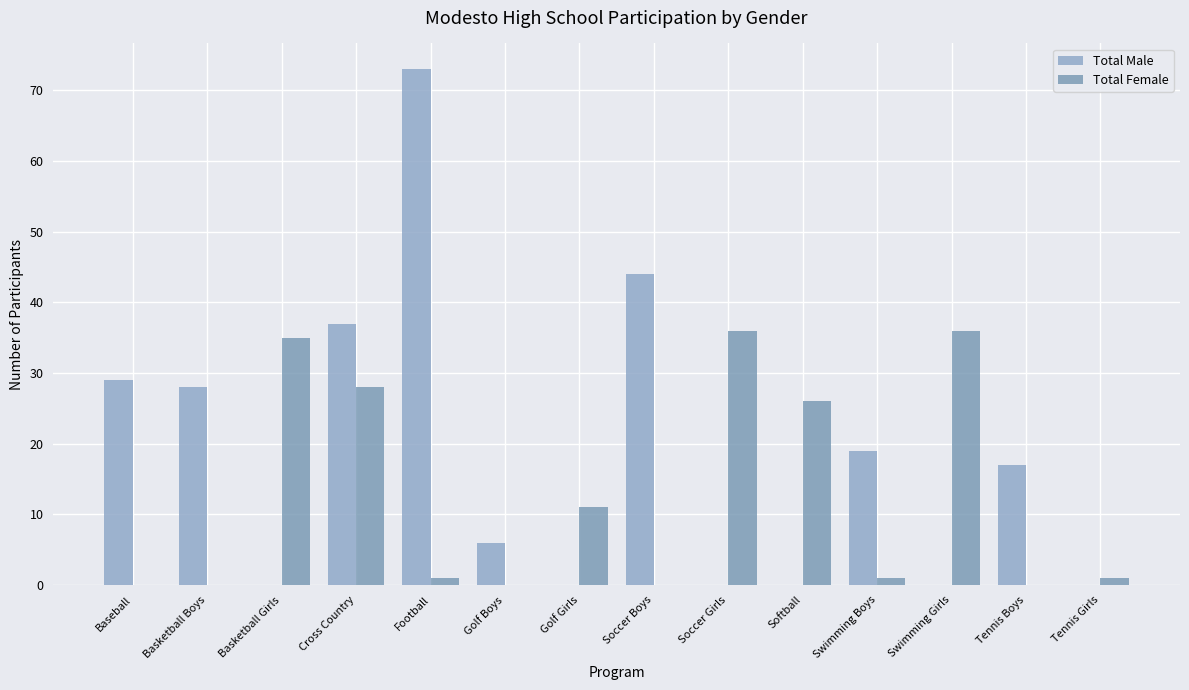

Which series has the widest spread of values?

Total Male